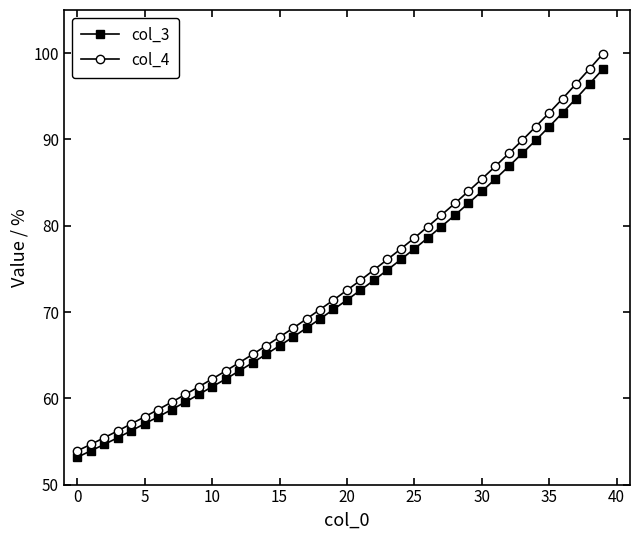

True or false: col_4 and col_3 intersect in this chart.

False